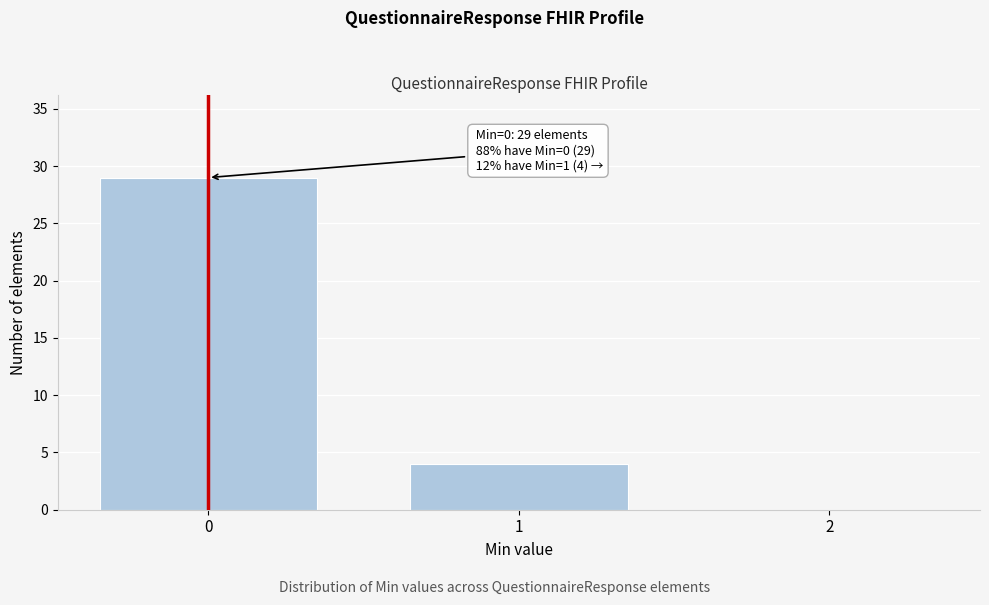

Over which range of the x-axis is the bar tallest?

-0.5 to 0.5